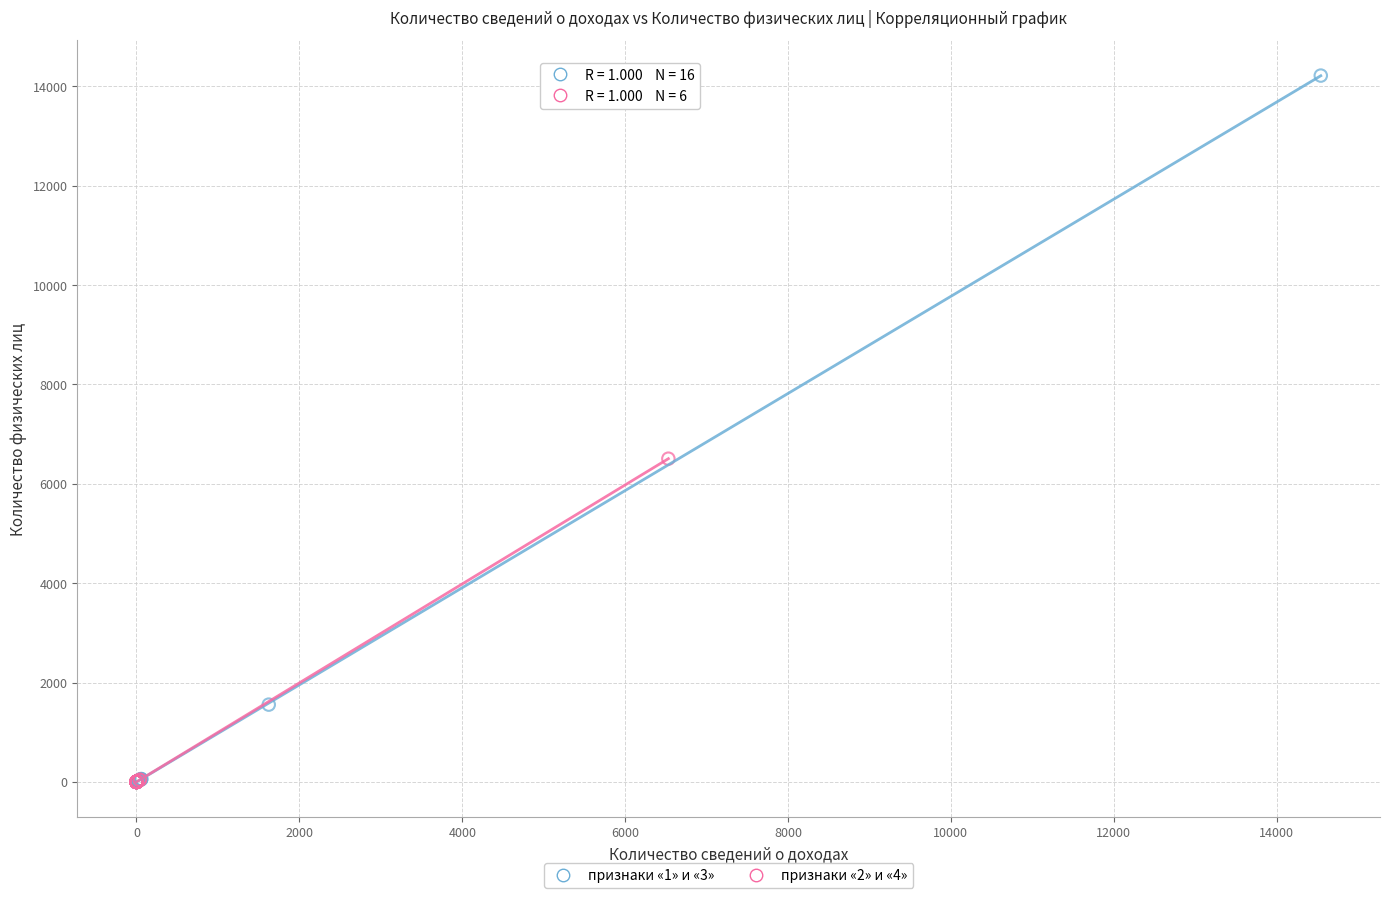

Which series reaches the maximum Y coordinate?

признаки «1» и «3»